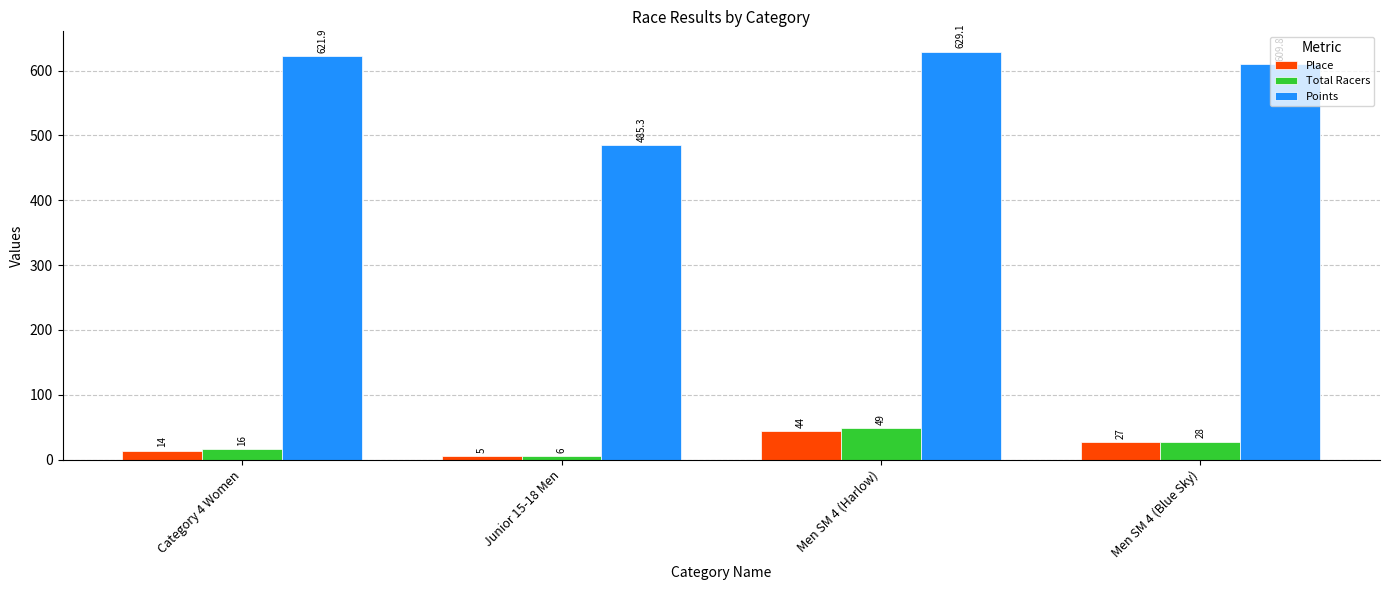

Reading right to left, transcribe all the data shown in this chart.

Place: Men SM 4 (Blue Sky)=27.0	Men SM 4 (Harlow)=44.0	Junior 15-18 Men=5.0	Category 4 Women=14.0
Total Racers: Men SM 4 (Blue Sky)=28.0	Men SM 4 (Harlow)=49.0	Junior 15-18 Men=6.0	Category 4 Women=16.0
Points: Men SM 4 (Blue Sky)=609.8	Men SM 4 (Harlow)=629.1	Junior 15-18 Men=485.3	Category 4 Women=621.9